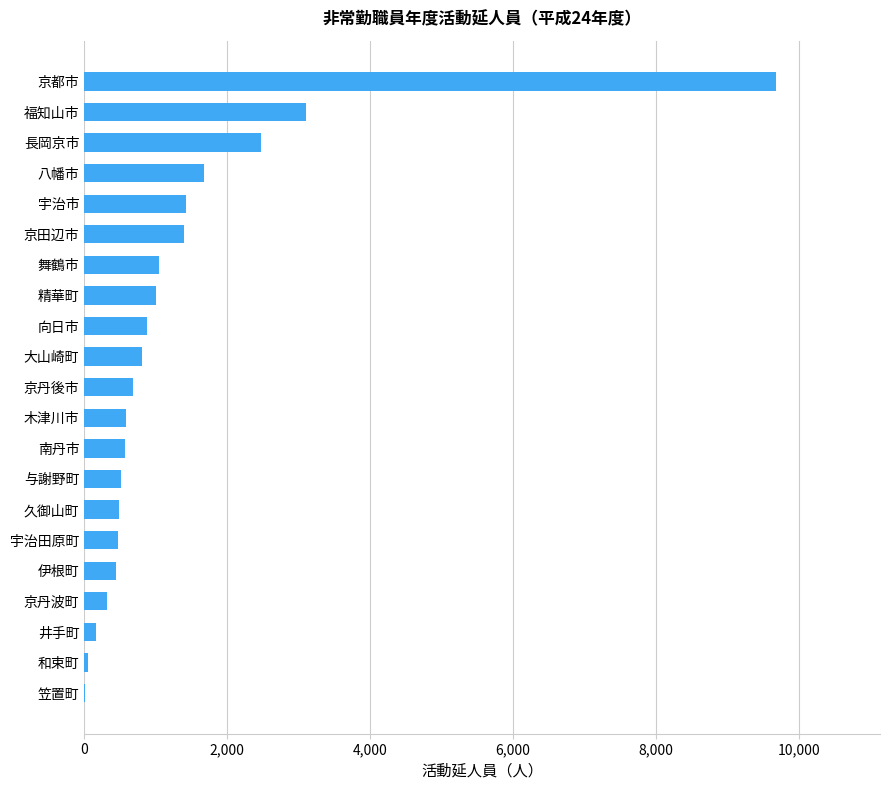

Approximately how many times larger is the value at 南丹市 compared to 京丹波町?

1.8